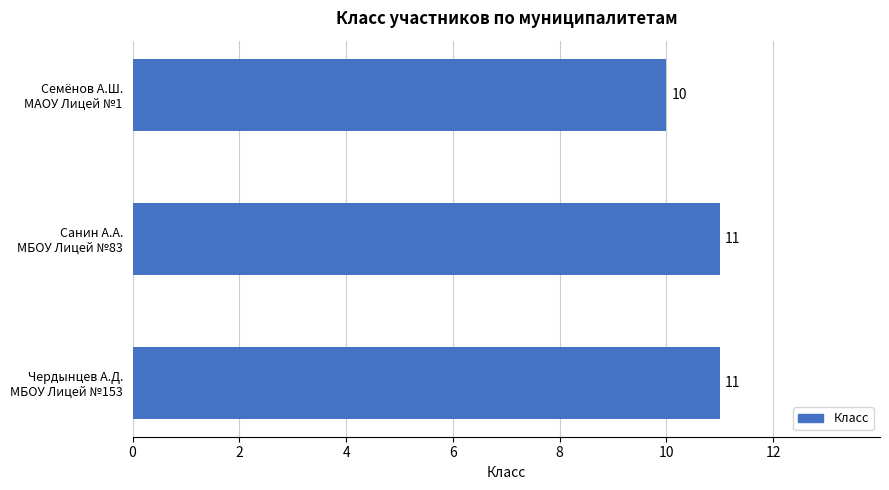

Count the values in the range 10 to 11.

3